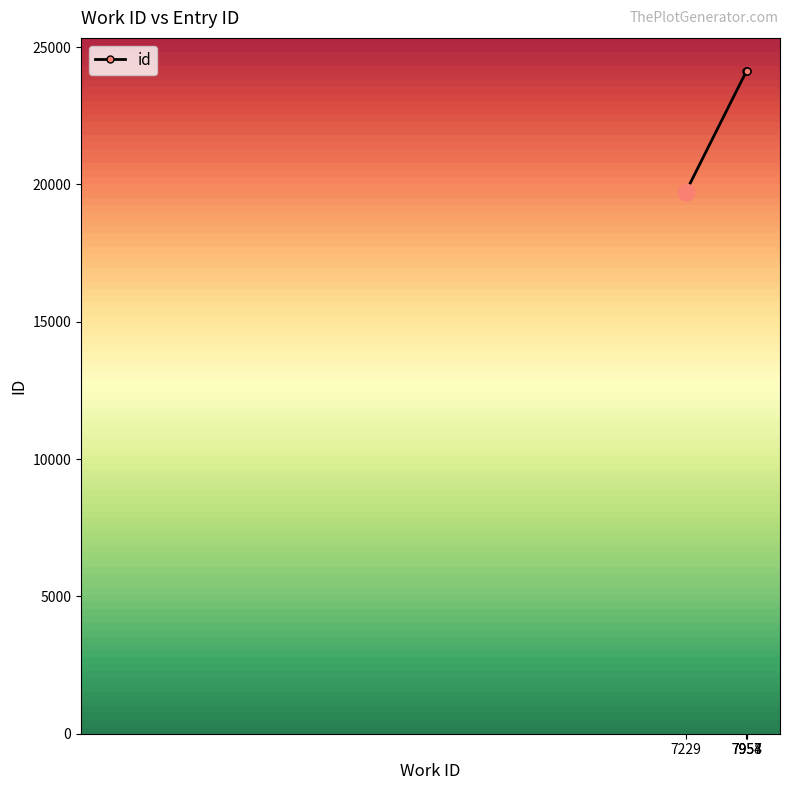

How many lines are shown in the chart?

1